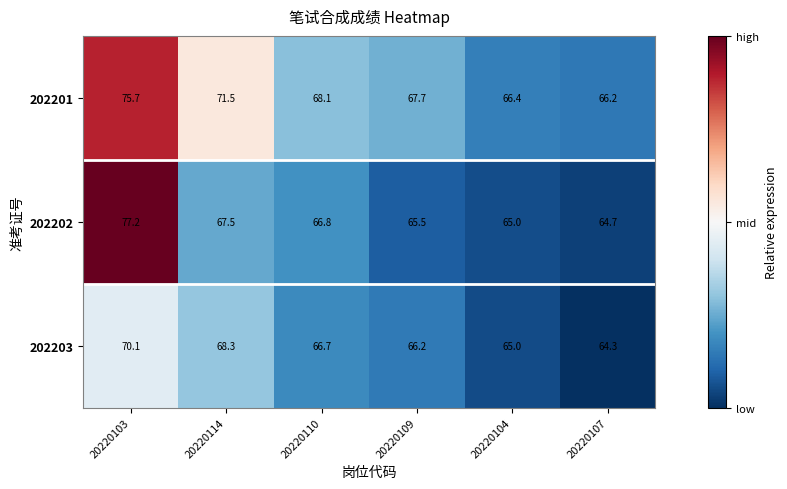

At 20220110, list the series in order from largest to smallest.

202201, 202202, 202203